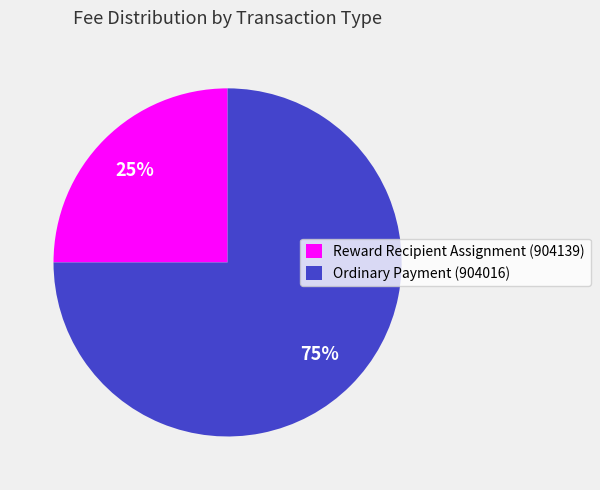

To the nearest percent, what is the difference between the largest and smallest slice percentages?

50%